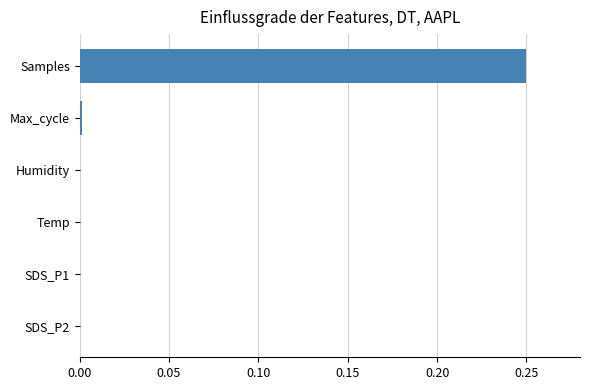

Are the bars horizontal?

Yes